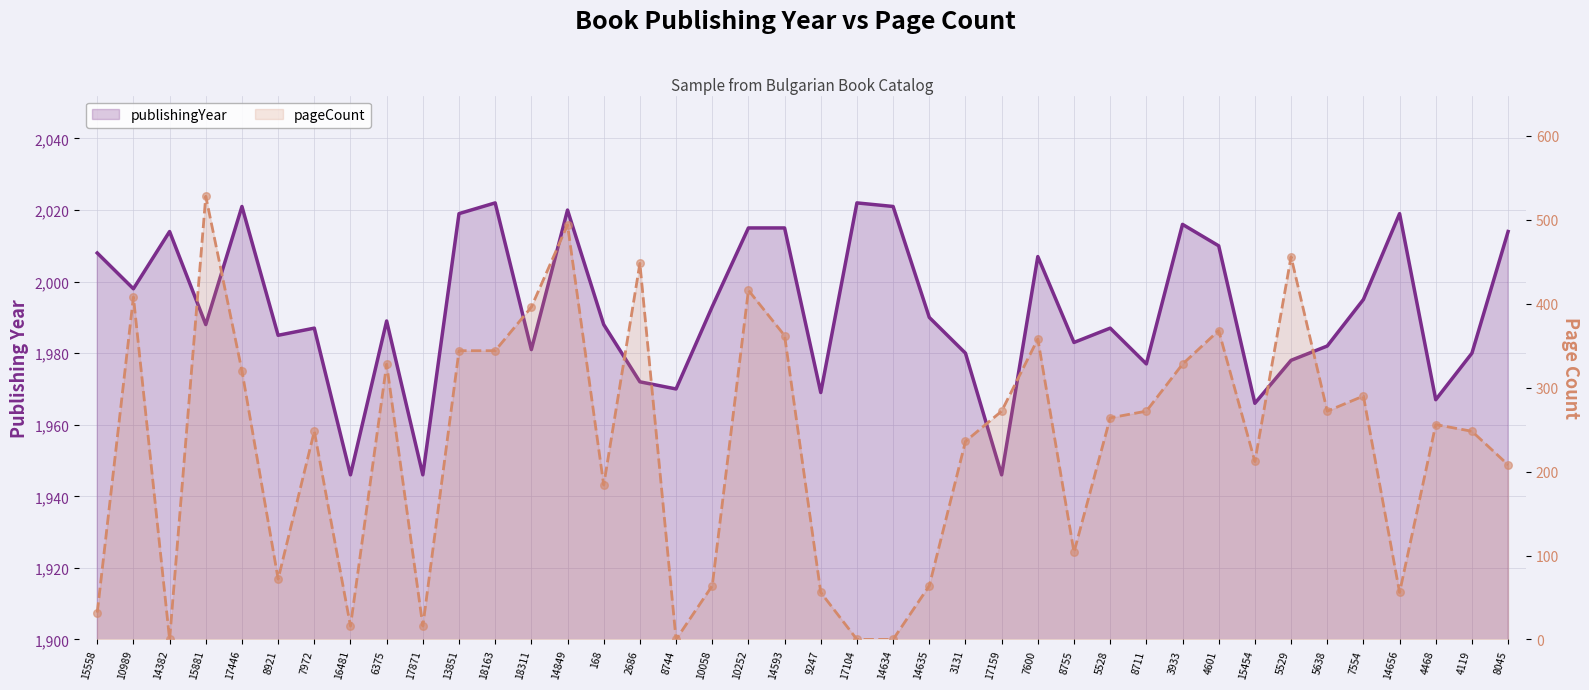

Which series contains the lowest Y value?

pageCount